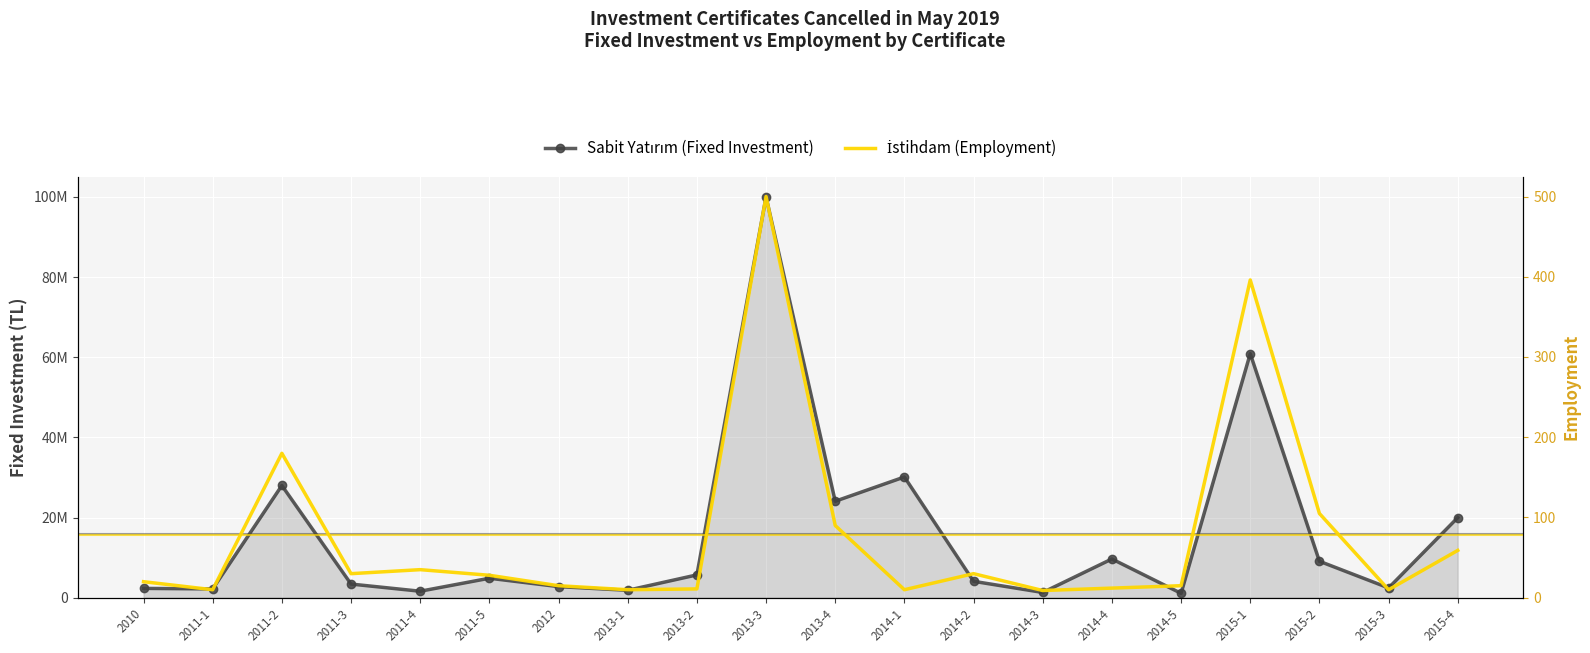

What is the highest value of the İstihdam (Employment) series?

500